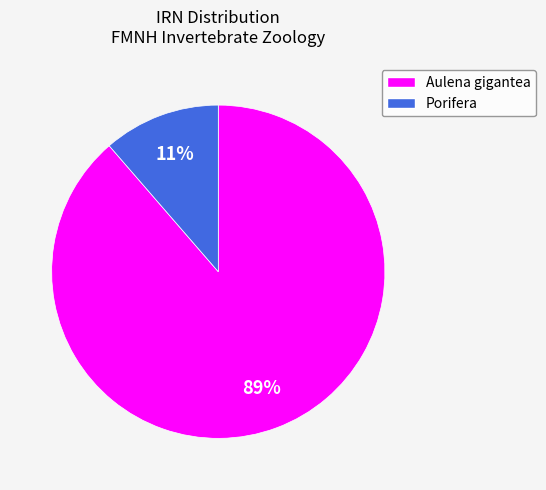

Count the number of slices in the pie.

2